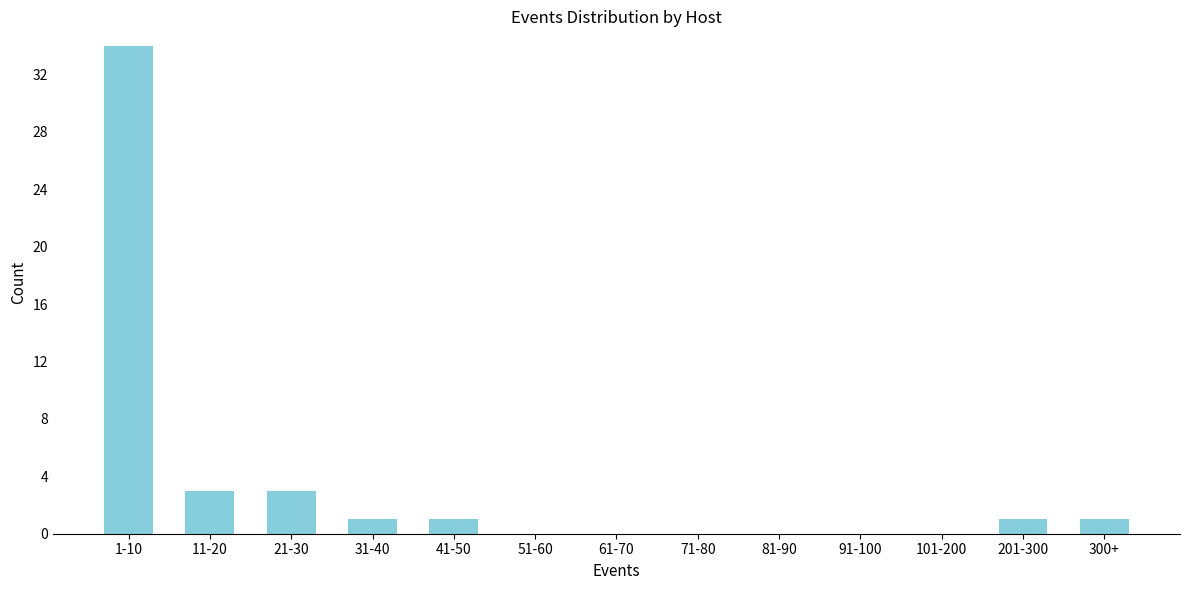

Reading left to right, what are all the values shown in this chart?

1-10=34	11-20=3	21-30=3	31-40=1	41-50=1	51-60=0	61-70=0	71-80=0	81-90=0	91-100=0	101-200=0	201-300=1	300+=1